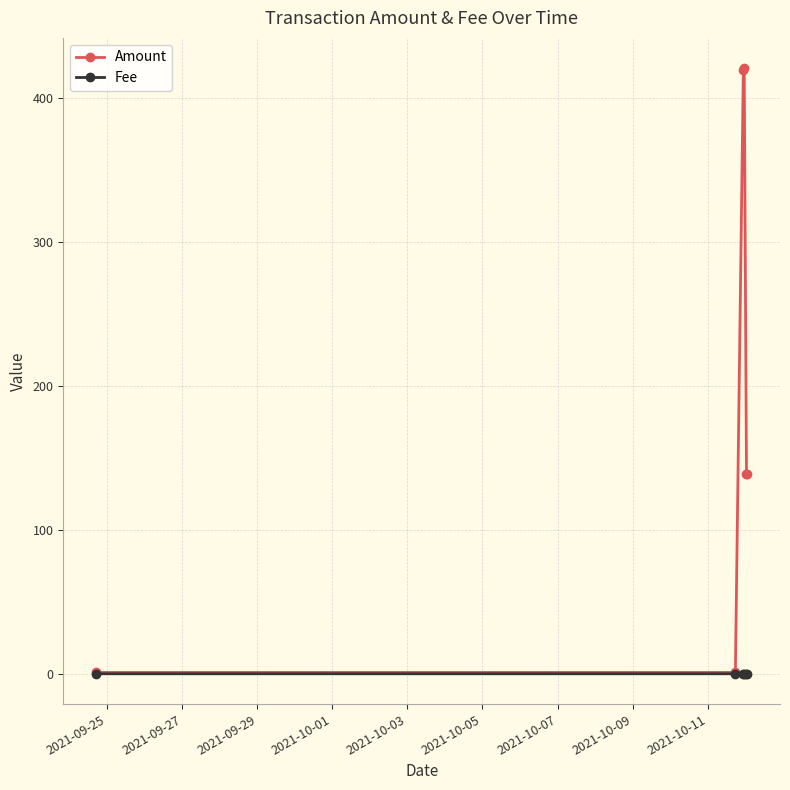

Which series has the widest spread of values?

Amount